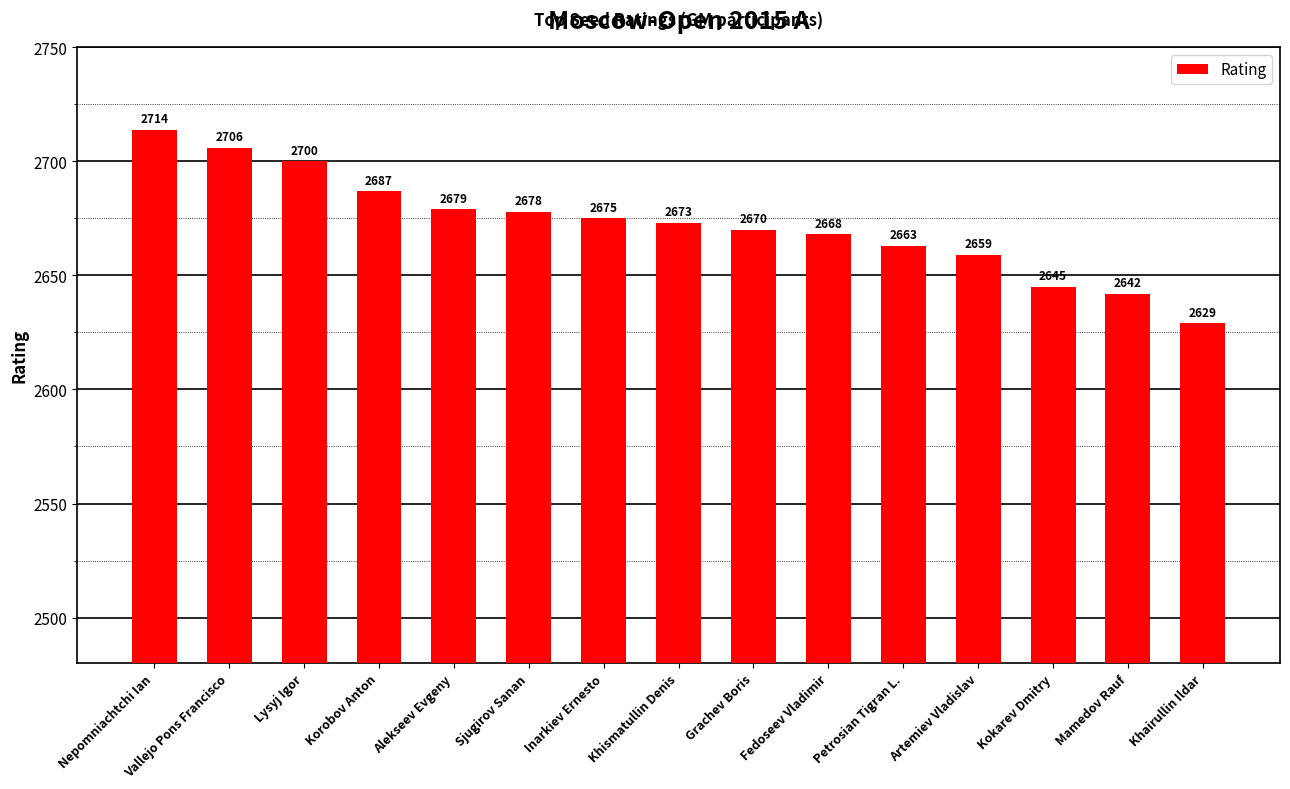

At which category does the chart reach its minimum across all series?

Khairullin Ildar